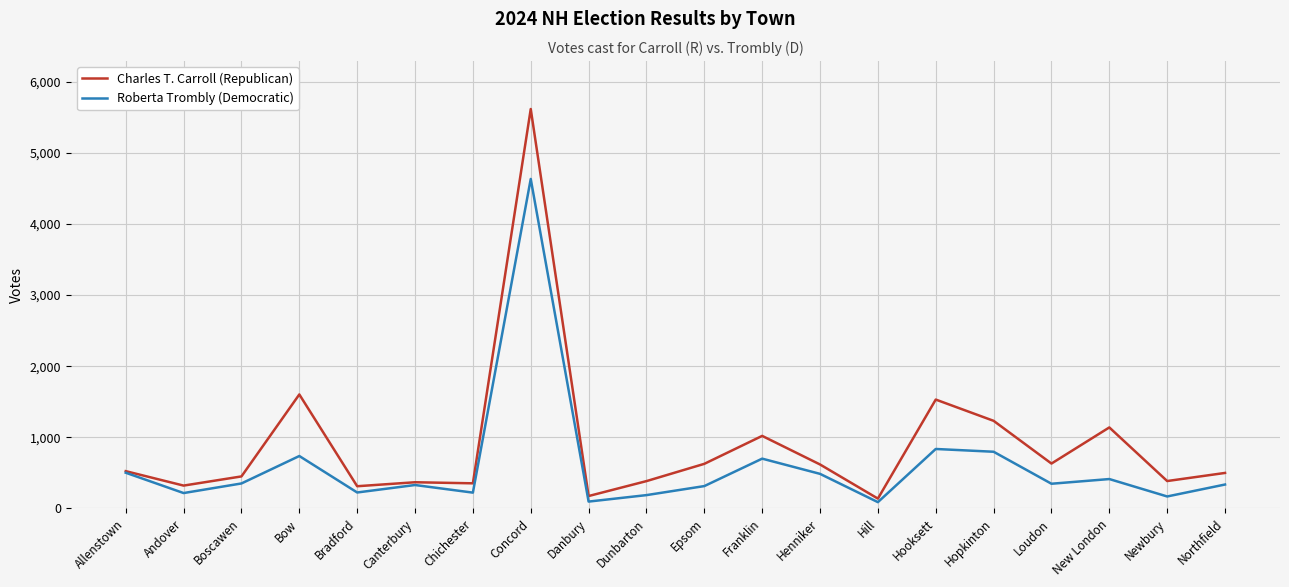

Rank the series by their maximum value, from highest to lowest.

Charles T. Carroll (Republican), Roberta Trombly (Democratic)